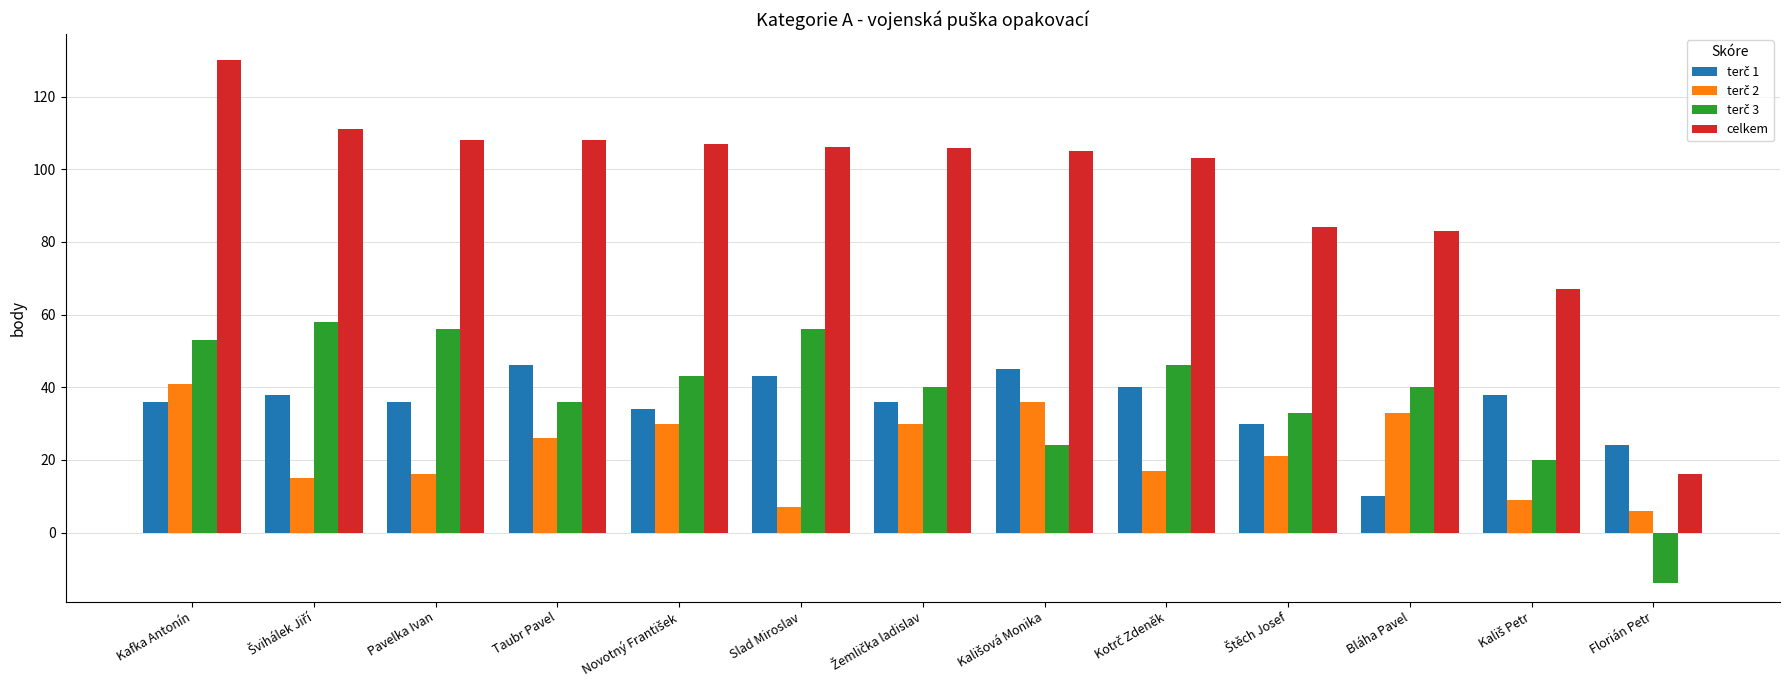

Which label corresponds to the largest value in the chart?

Kafka Antonín